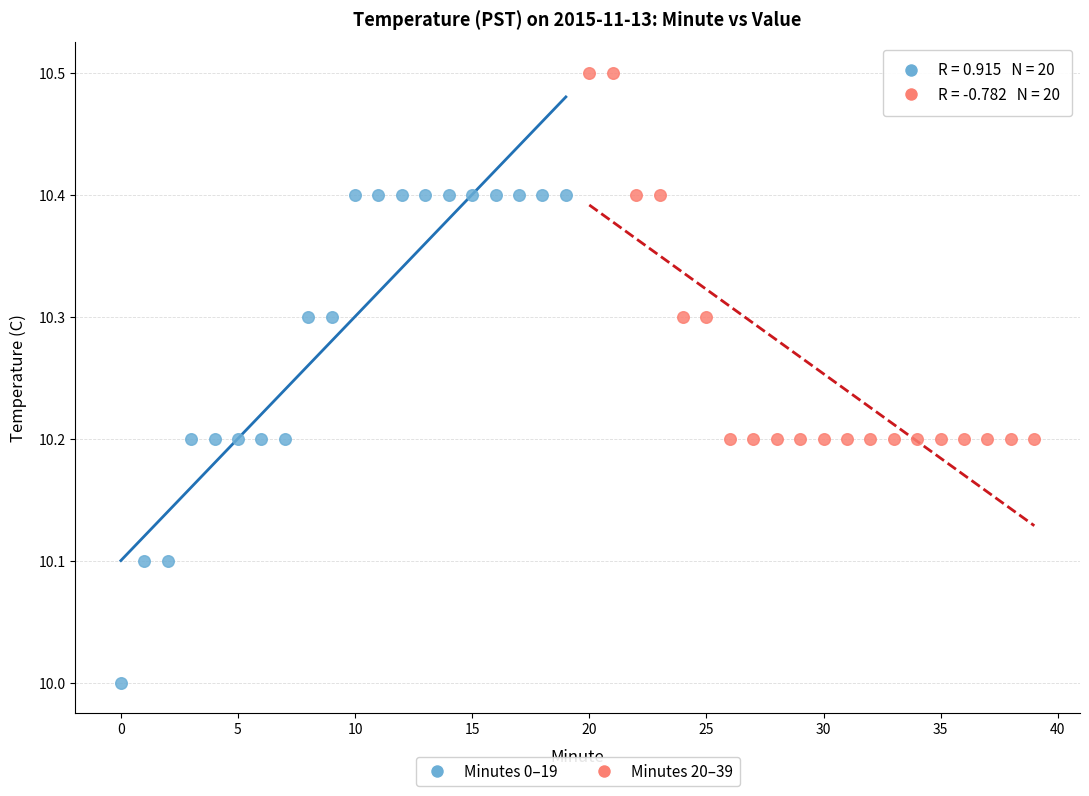

What are all the series names shown in the legend?

Minutes 0–19, Minutes 20–39